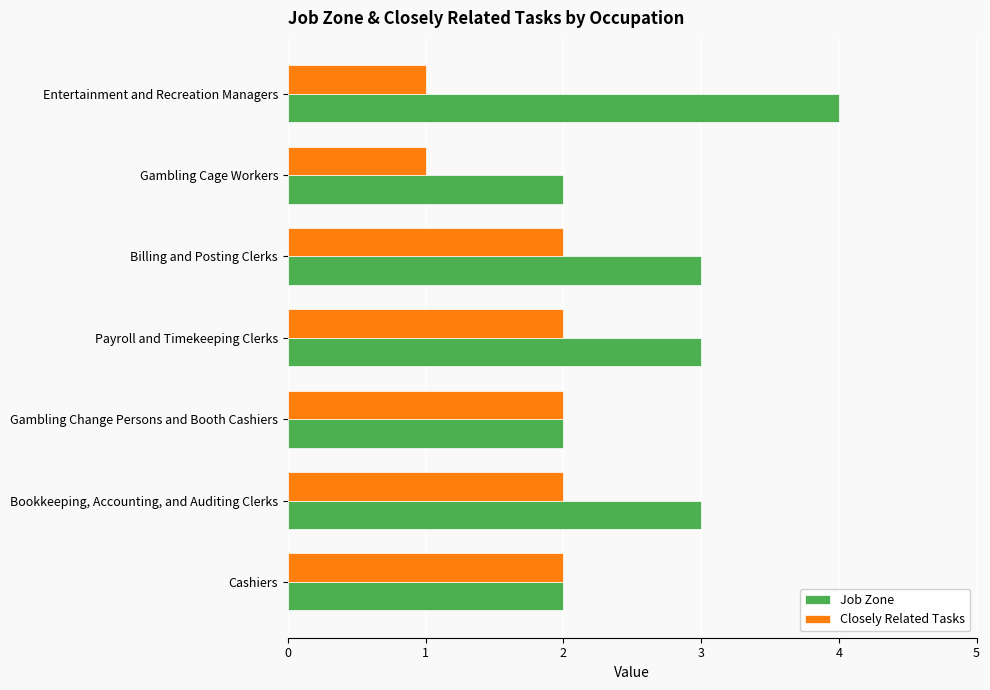

What is the approximate value of Job Zone at Billing and Posting Clerks?

3